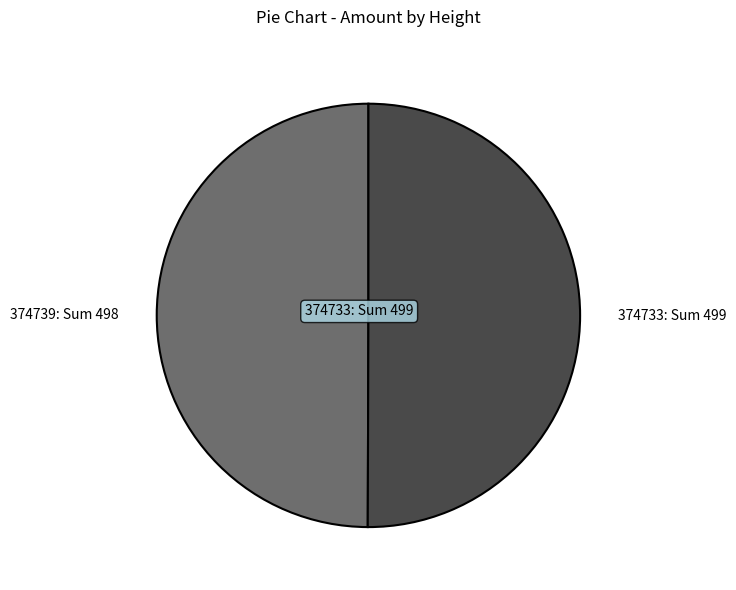

The 374733: Sum 499 slice represents 44% of the pie. True or false?

False